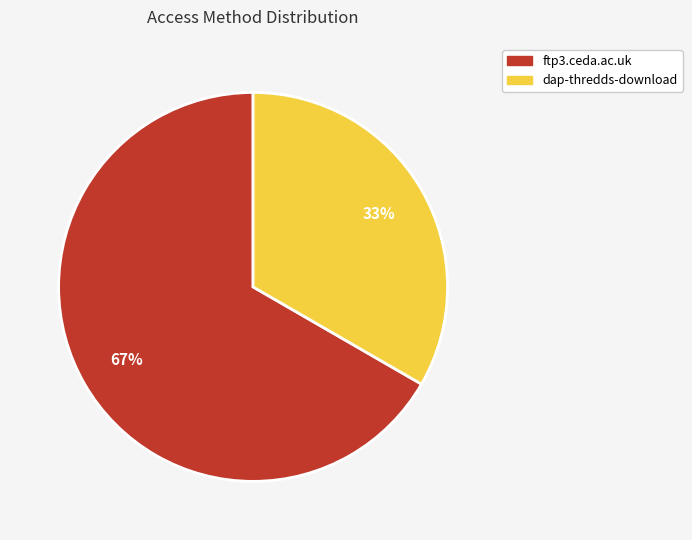

Which has a higher value, ftp3.ceda.ac.uk or dap-thredds-download?

ftp3.ceda.ac.uk